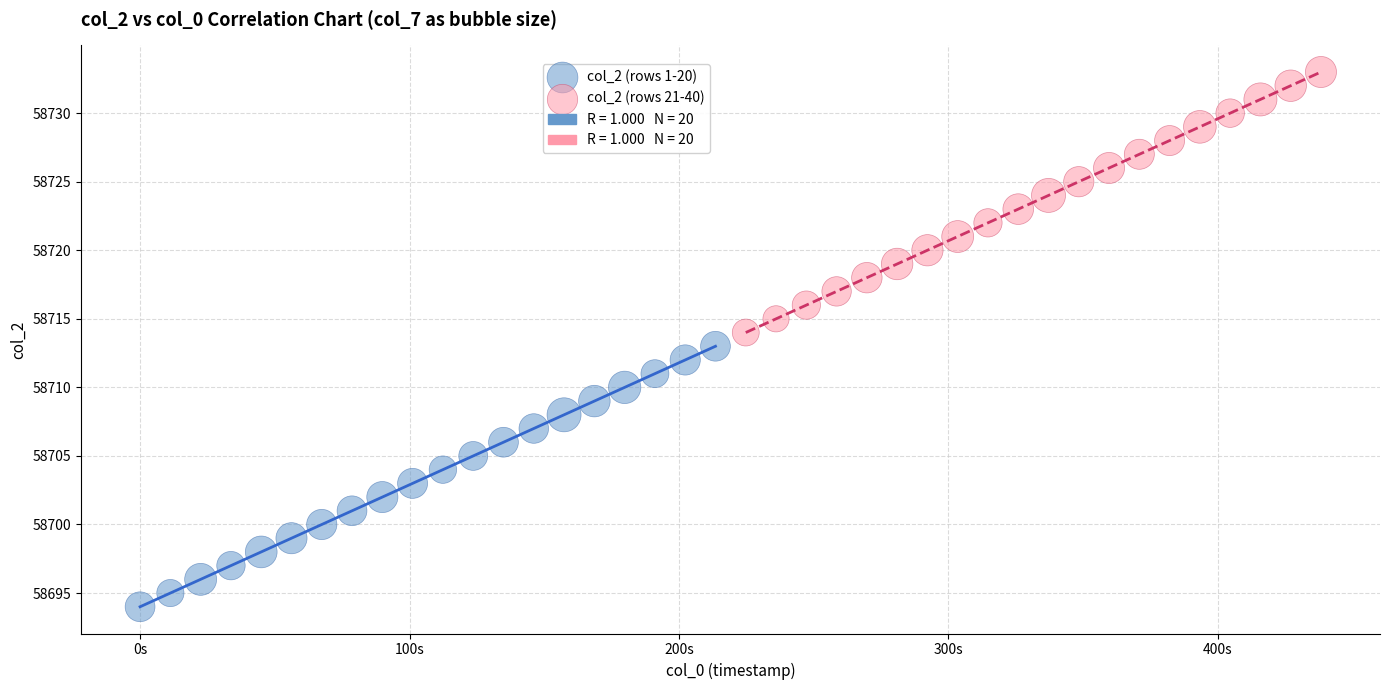

Which series contains the lowest Y value?

col_2 (rows 1-20)